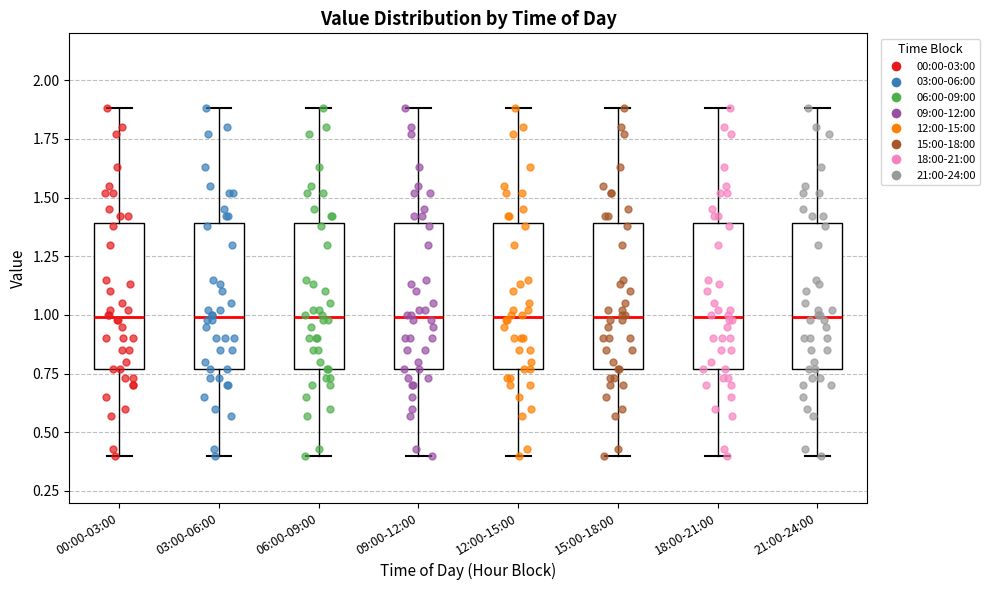

Reading left to right, read every box against the y-axis: the position of its median line, the range the box covers, and the ends of its whiskers. The values are not printed on the chart, so give them approximately, as read against the axis.

00:00-03:00: median 1.00, box 0.75 to 1.40, whiskers 0.40 to 1.90
03:00-06:00: median 1.00, box 0.75 to 1.40, whiskers 0.40 to 1.90
06:00-09:00: median 1.00, box 0.75 to 1.40, whiskers 0.40 to 1.90
09:00-12:00: median 1.00, box 0.75 to 1.40, whiskers 0.40 to 1.90
12:00-15:00: median 1.00, box 0.75 to 1.40, whiskers 0.40 to 1.90
15:00-18:00: median 1.00, box 0.75 to 1.40, whiskers 0.40 to 1.90
18:00-21:00: median 1.00, box 0.75 to 1.40, whiskers 0.40 to 1.90
21:00-24:00: median 1.00, box 0.75 to 1.40, whiskers 0.40 to 1.90